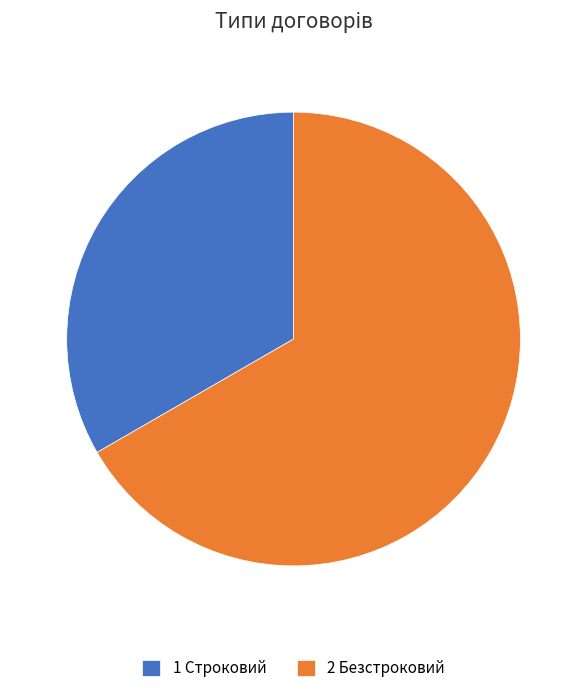

Which category has the smallest portion of the pie?

1 Строковий